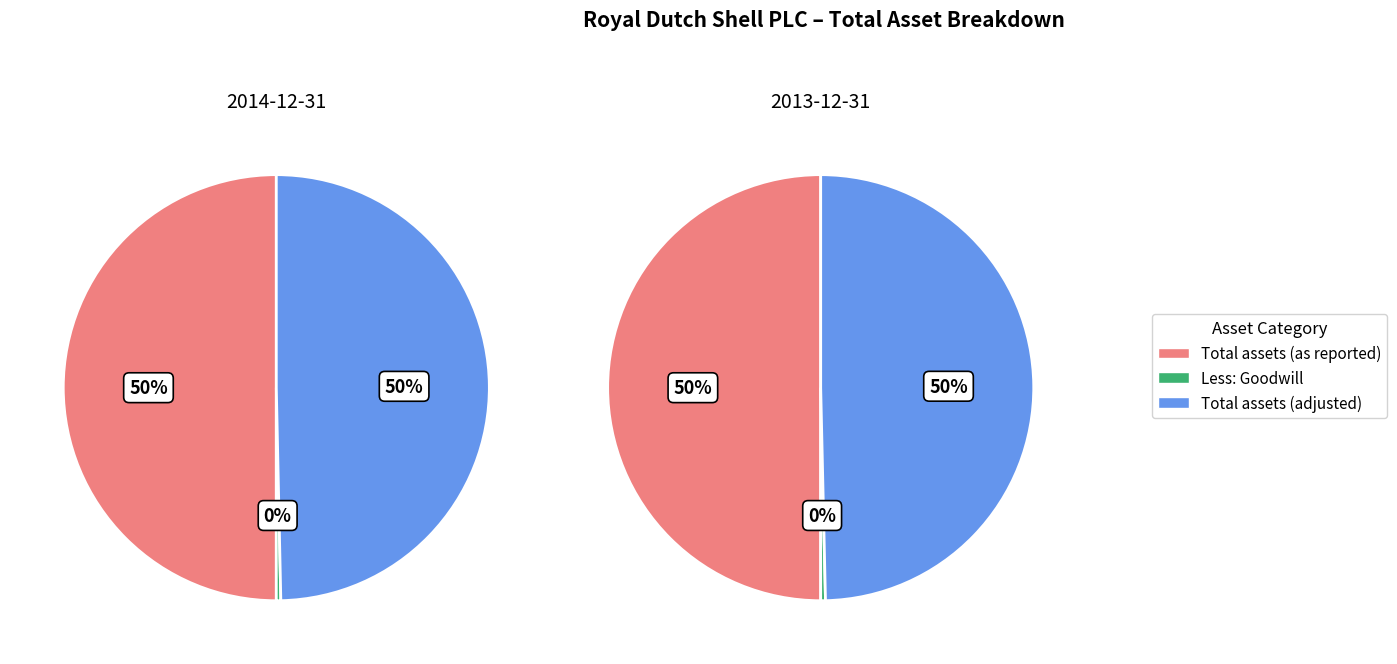

Count the number of slices in the pie.

3